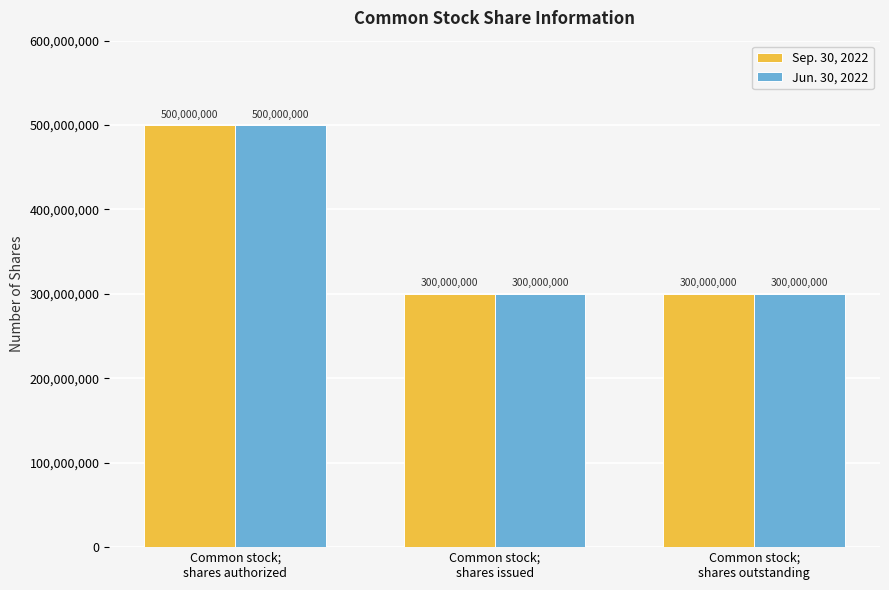

What is the sum of the Jun. 30, 2022 values at Common stock;
shares authorized and Common stock;
shares issued?

800000000